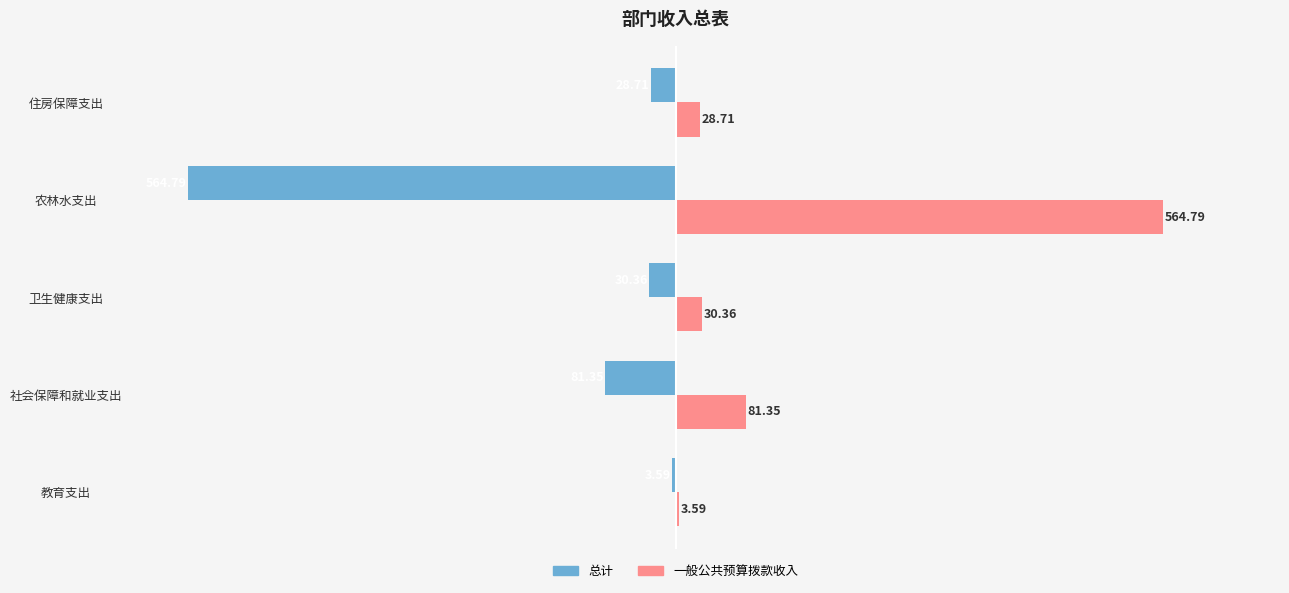

Which category has the highest value in the 总计 series?

教育支出